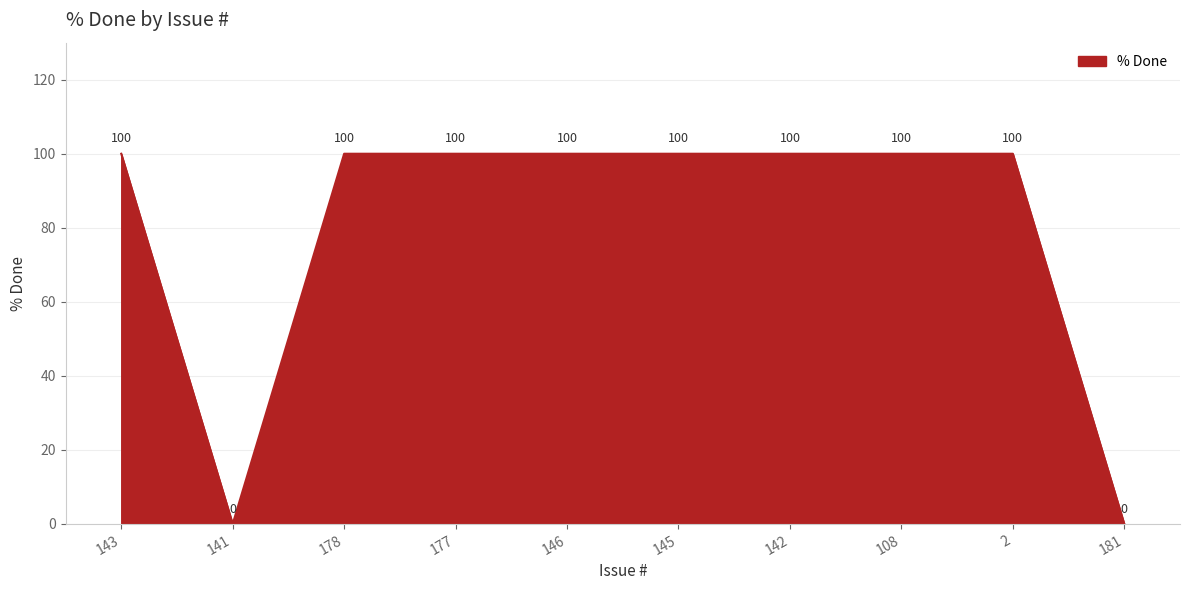

The chart shows a value of 41 at 141. True or false?

False